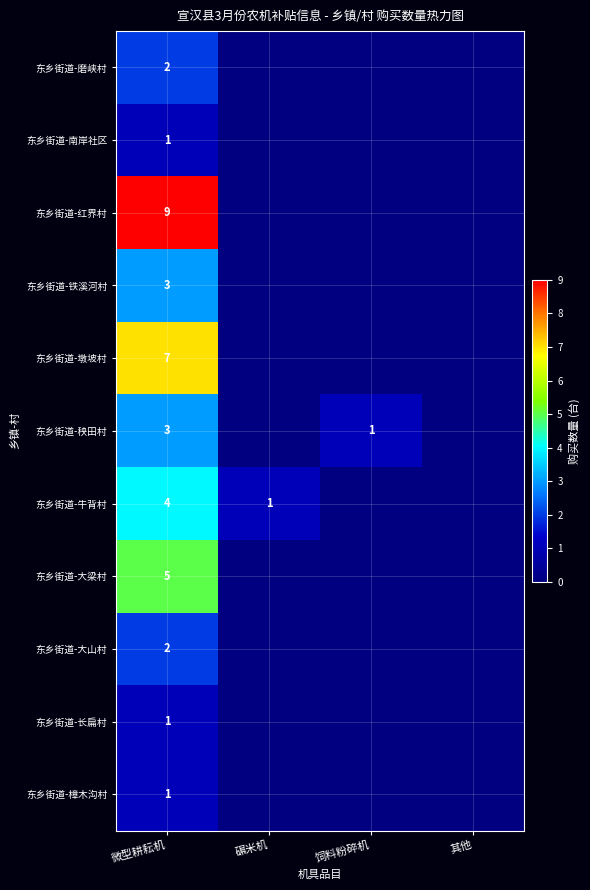

Is it true that 东乡街道-牛背村 equals 1 at 碾米机?

True